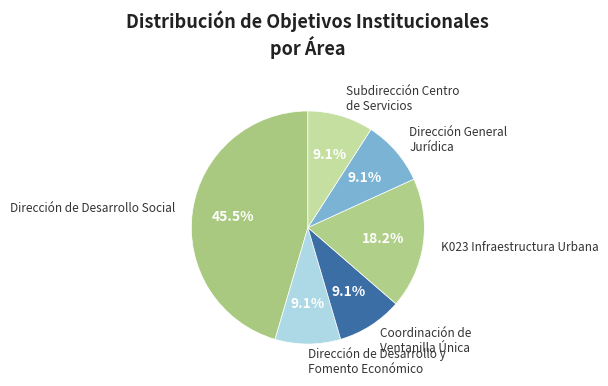

Is there a majority slice in this chart?

No